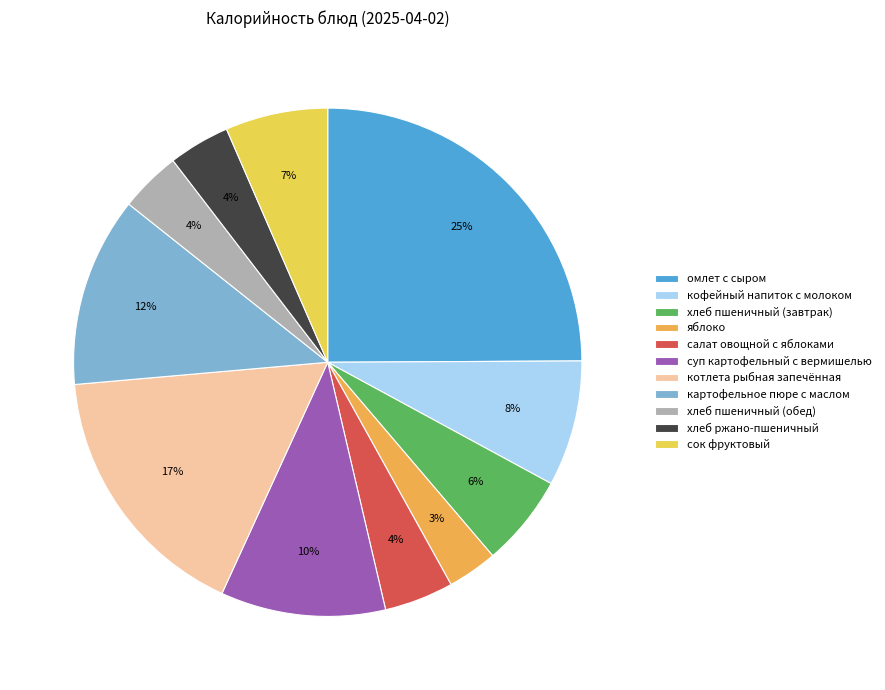

To the nearest percent, what is the average slice percentage?

9%